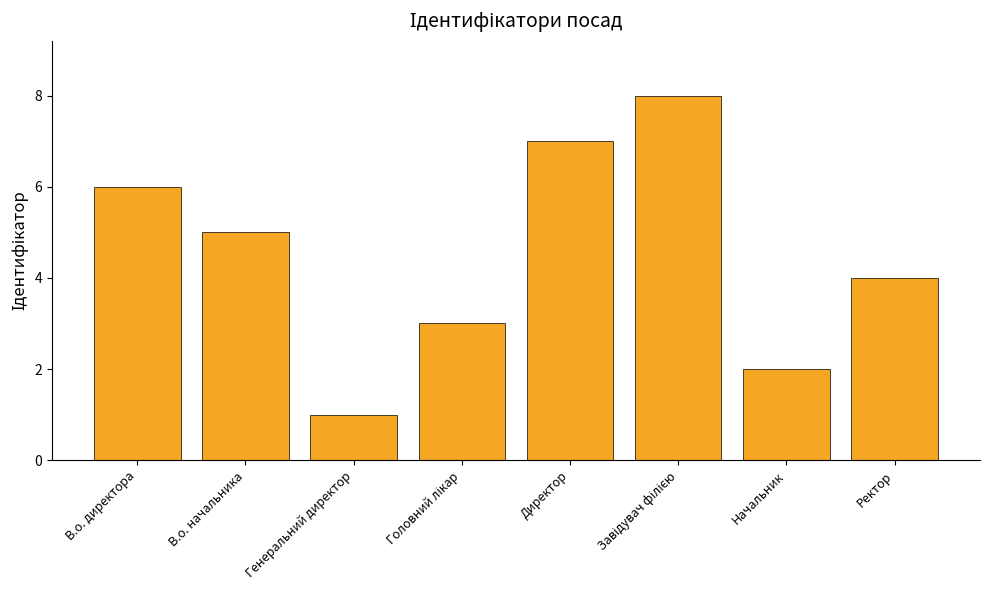

The value at Генеральний директор is 1. True or false?

True